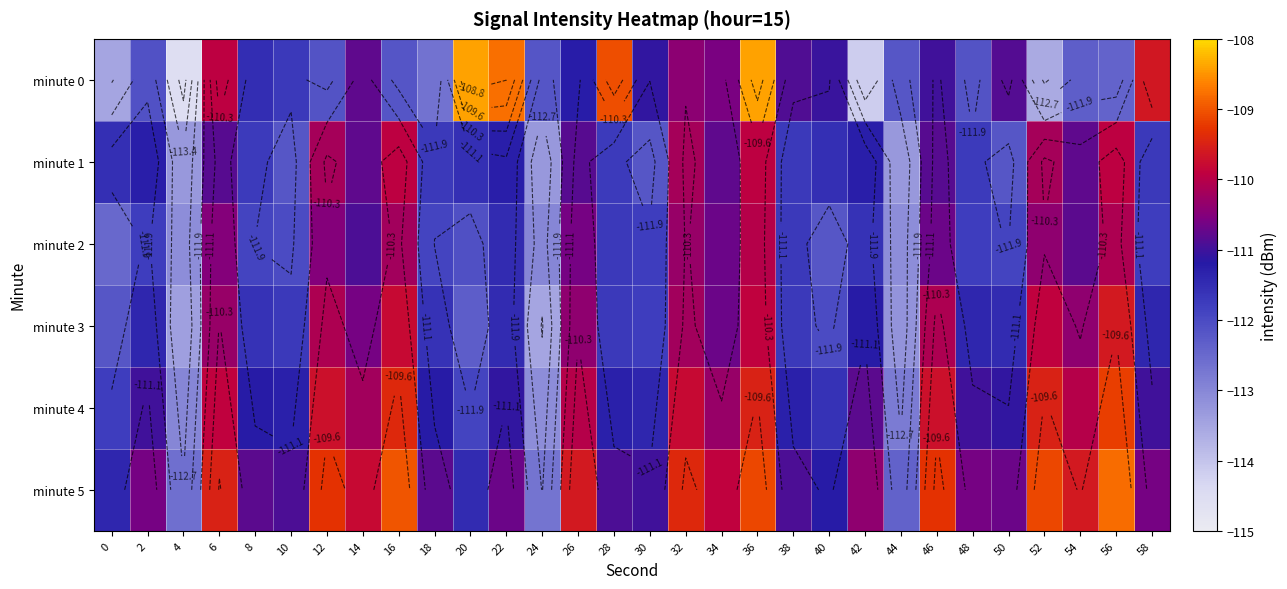

What is the spread (max minus min) of values at 50?

1.5